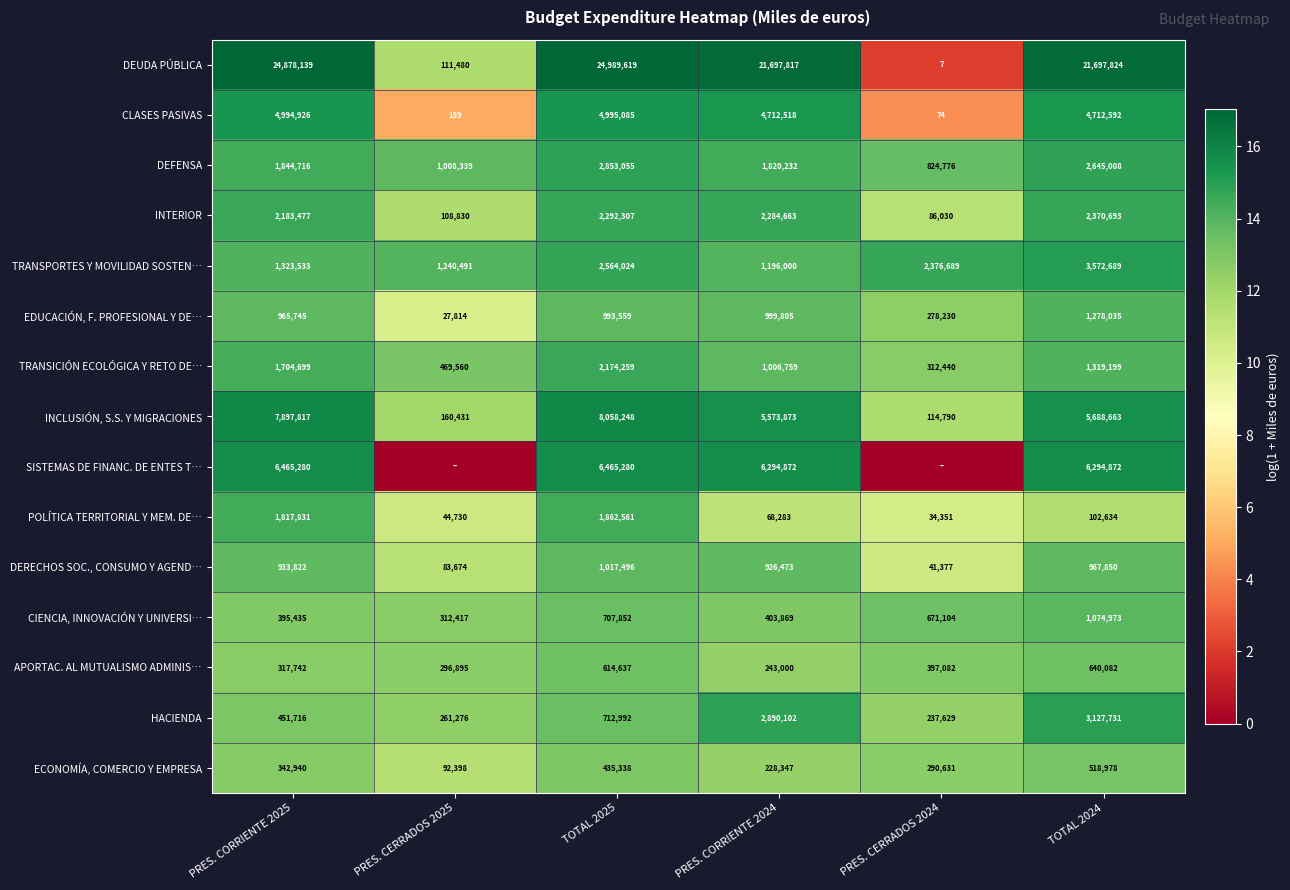

What is the difference between the highest and lowest values at PRES. CERRADOS 2024?

14.7